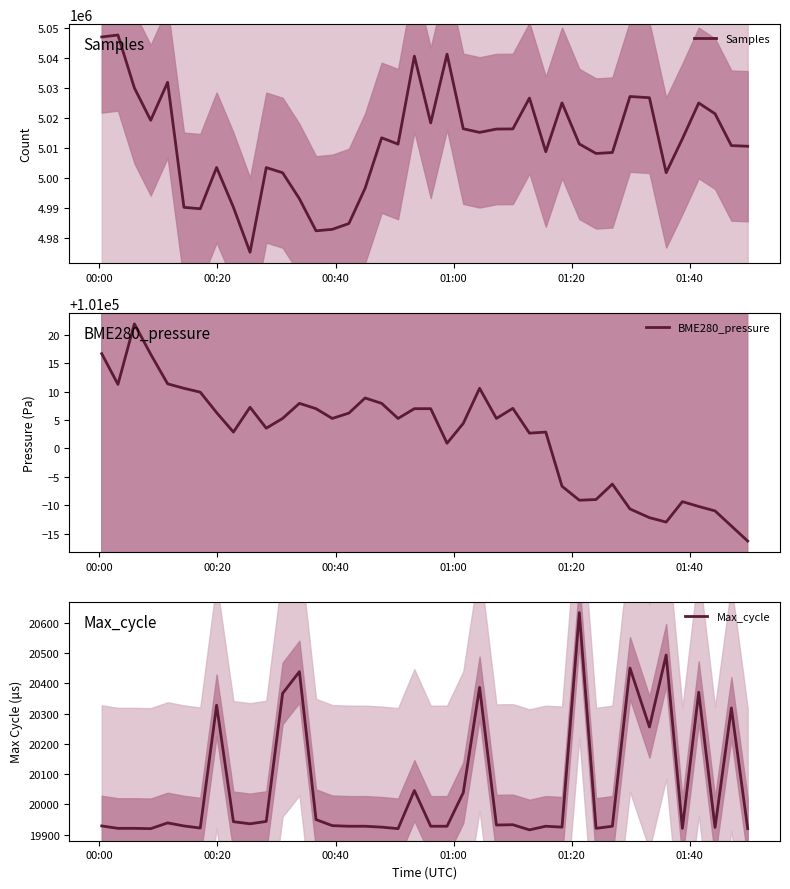

How many categories are shown in the chart?

40